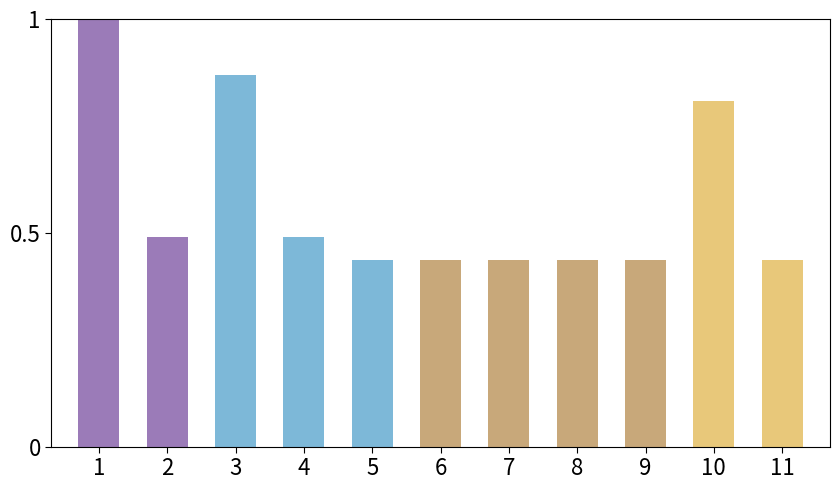

What is the maximum value shown in the chart?

1.0